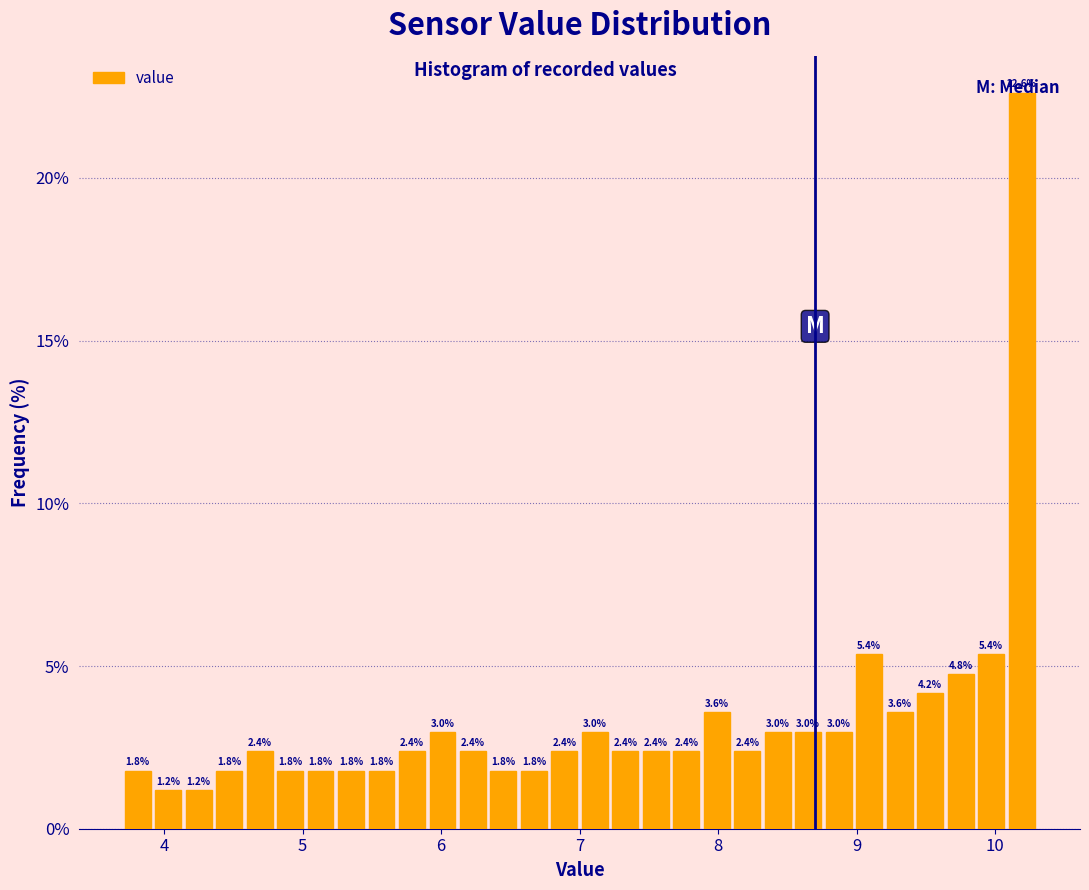

Read against the x-axis, roughly where is the centre of the tallest bar?

10.2